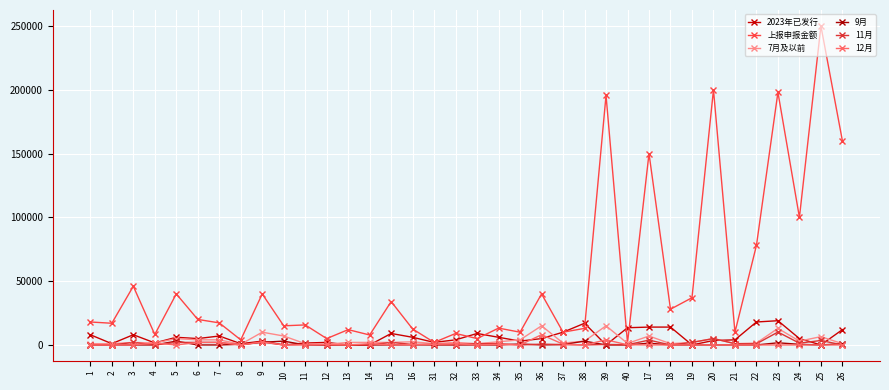

Which series has the largest total across all categories?

上报申报金额